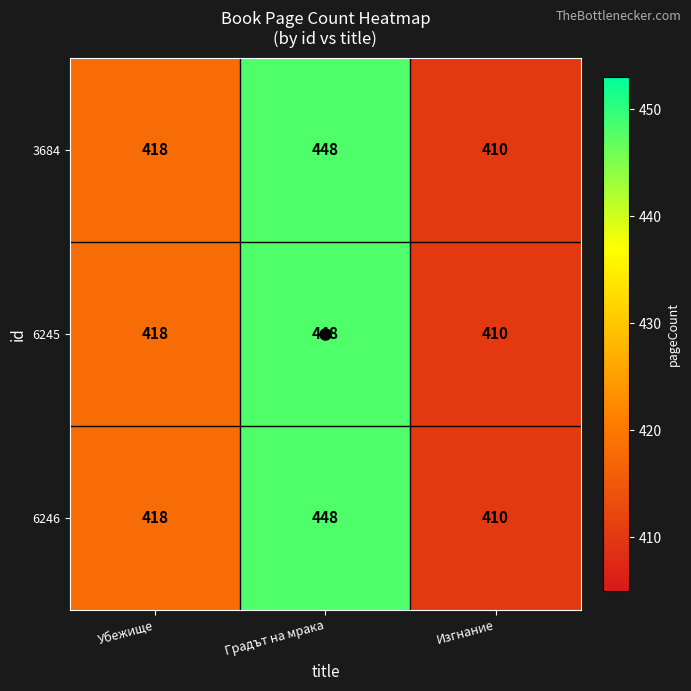

Is it true that 6245 equals 410 at Изгнание?

True